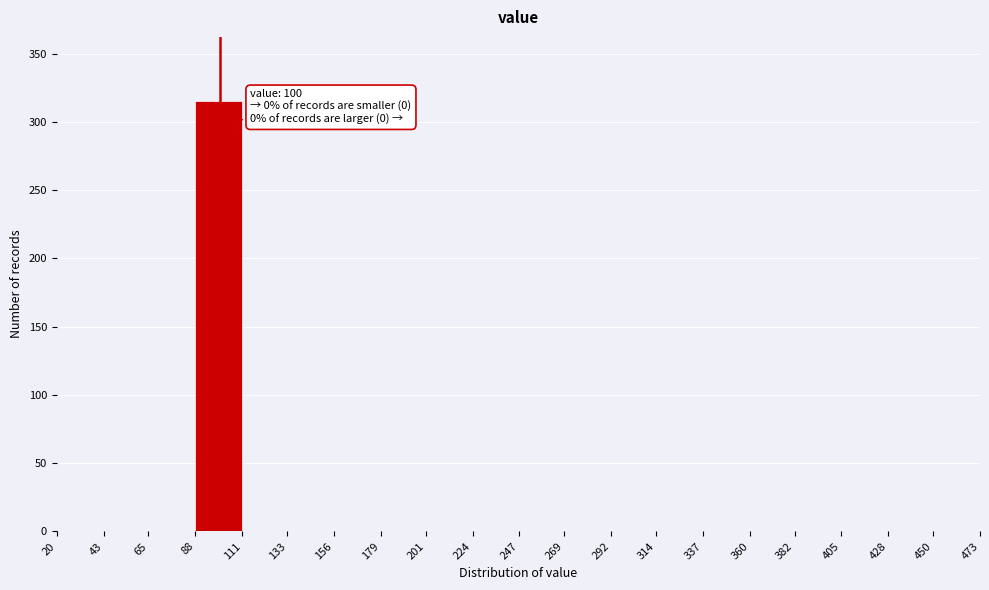

Over which range of the x-axis is the bar tallest?

88 to 111